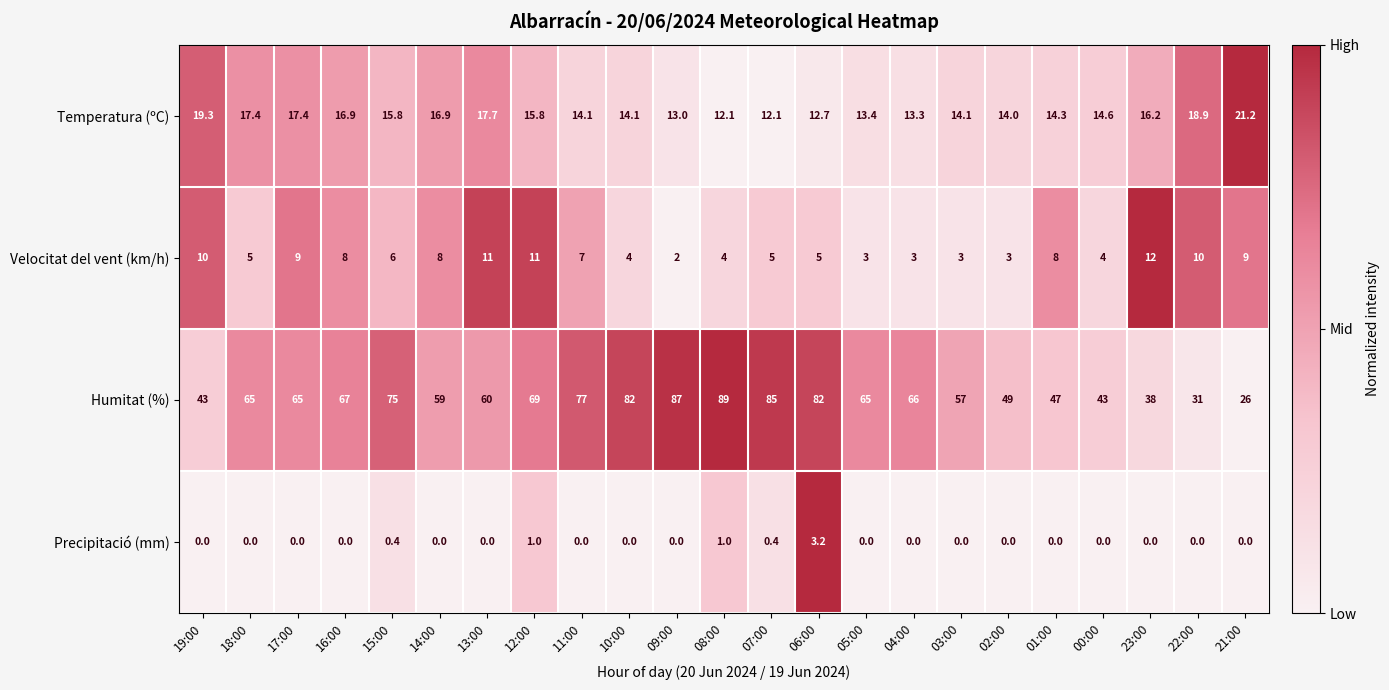

What is the sum of the Velocitat del vent (km/h) values at 17:00 and 02:00?

12.0